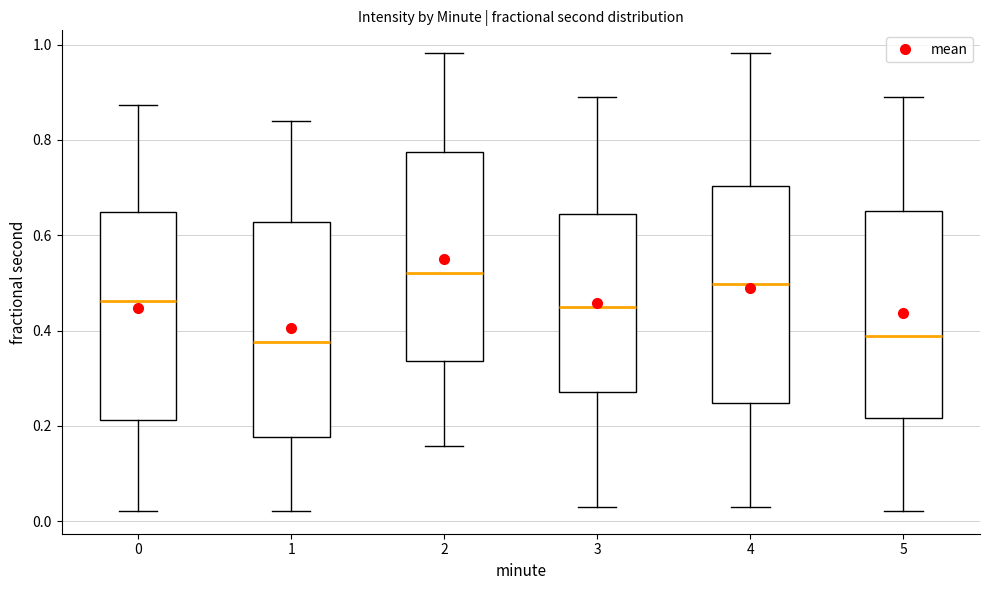

Where is the upper edge of the box at x = 0 on the y-axis? The values are not printed on the chart, so give them approximately, as read against the axis.

0.64